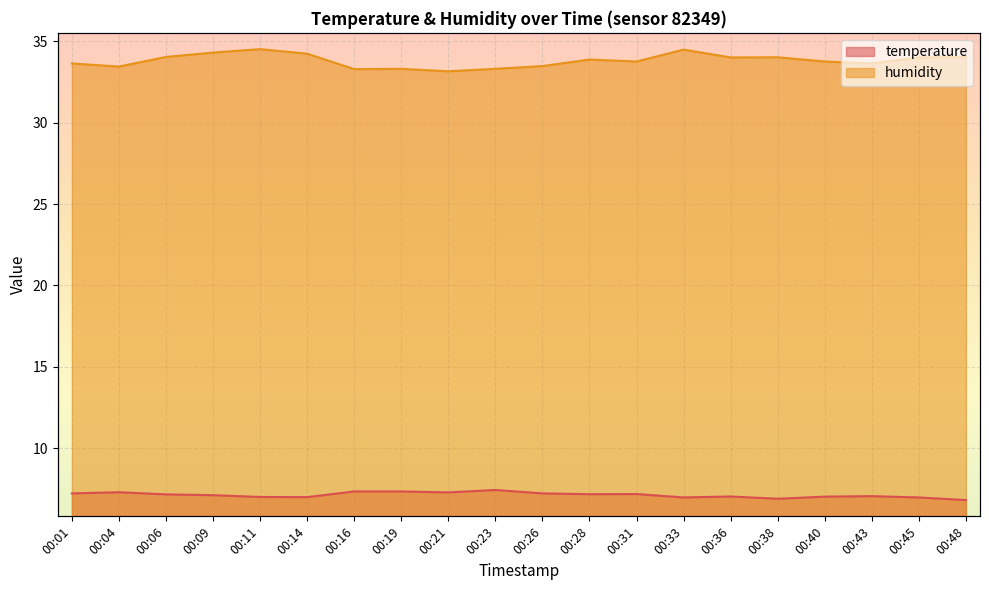

Reading left to right, list all the values displayed in this chart.

temperature: 7.2	7.3	7.2	7.1	7.0	7.0	7.3	7.3	7.3	7.4	7.2	7.2	7.2	7.0	7.0	6.9	7.0	7.1	7.0	6.8
humidity: 33.6	33.4	34.0	34.3	34.5	34.2	33.3	33.3	33.1	33.3	33.5	33.9	33.8	34.5	34.0	34.0	33.8	33.6	34.0	34.0